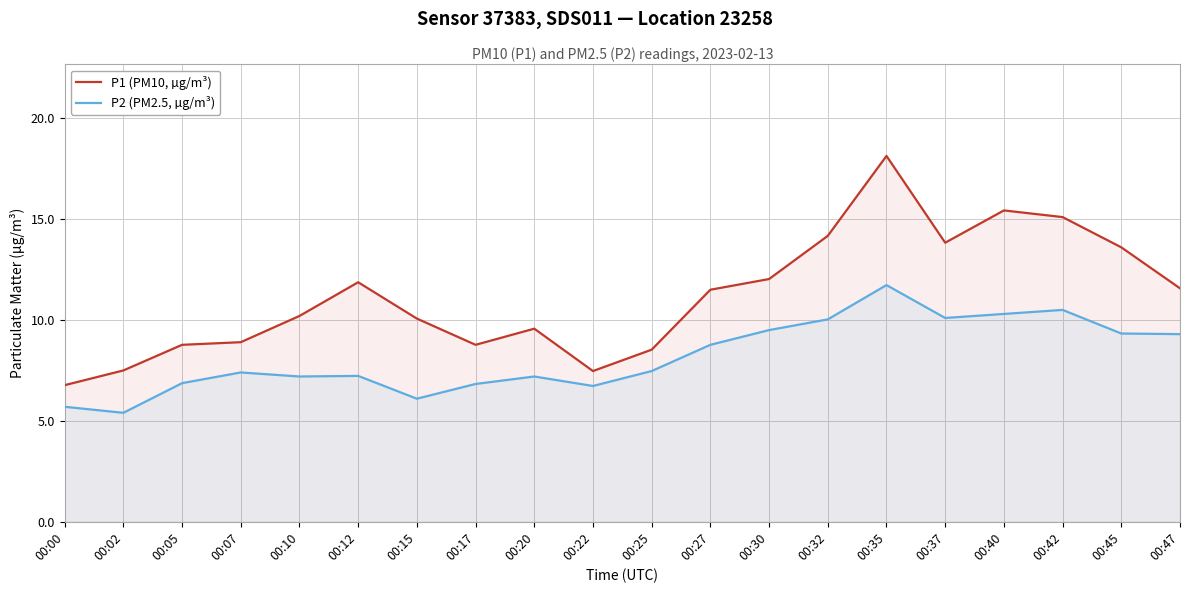

At which category does P2 (PM2.5, µg/m³) reach its first local valley?

00:02